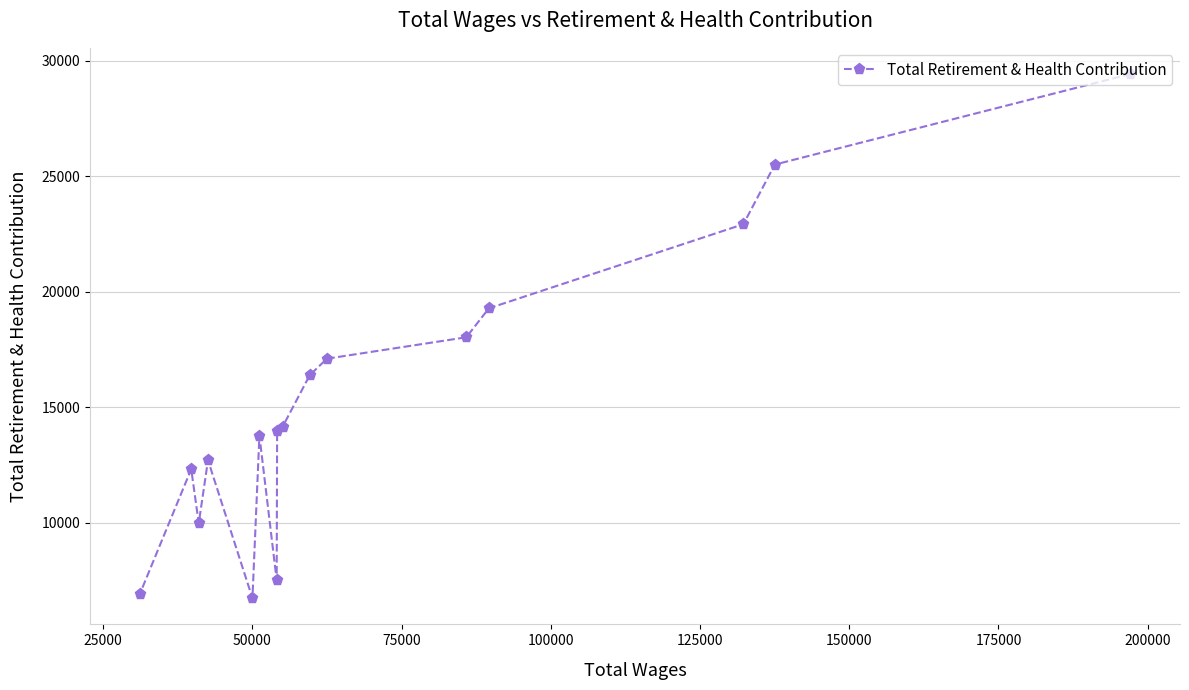

What is the value of the 13th point from the left?

19285